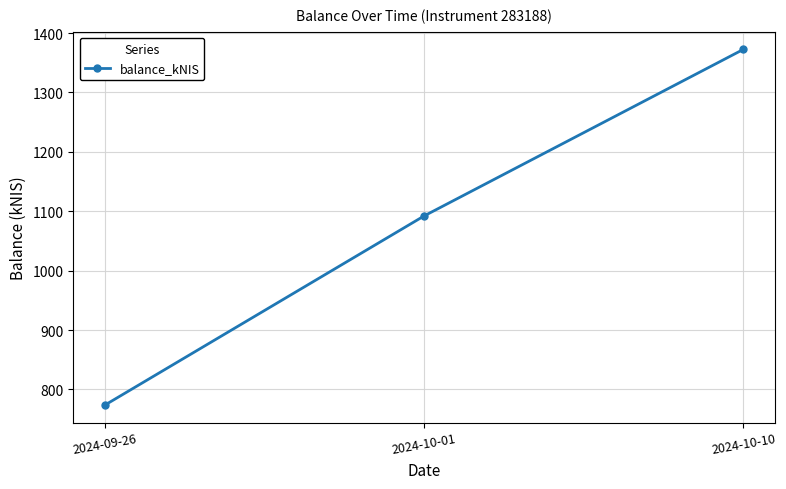

What is the minimum value shown in the chart?

774.0